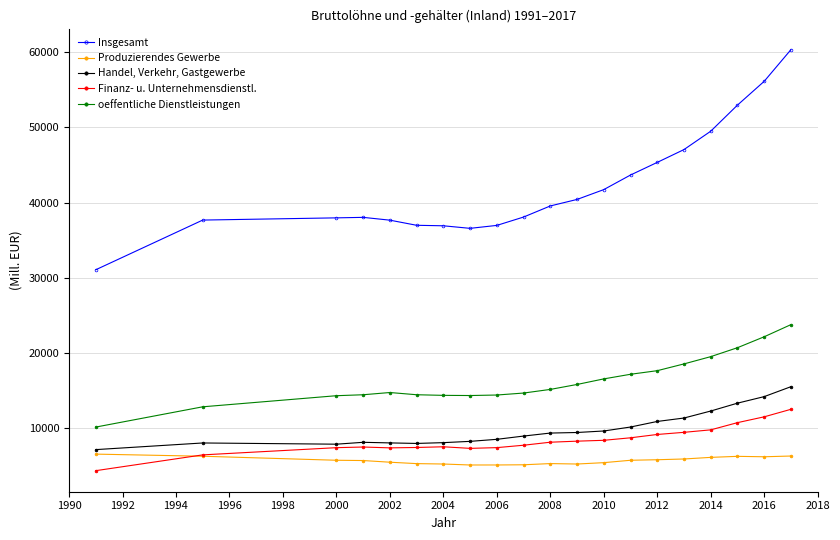

What is the lowest value of the Finanz- u. Unternehmensdienstl. series?

4334.2